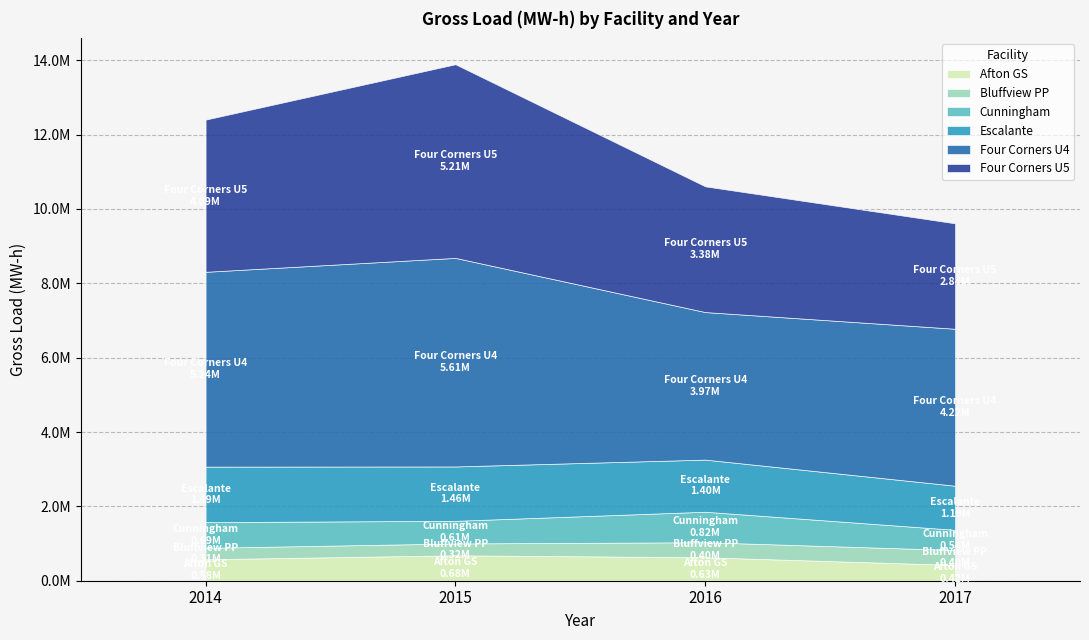

What is the value of the Afton GS point at the 1st from the left?

577327.2